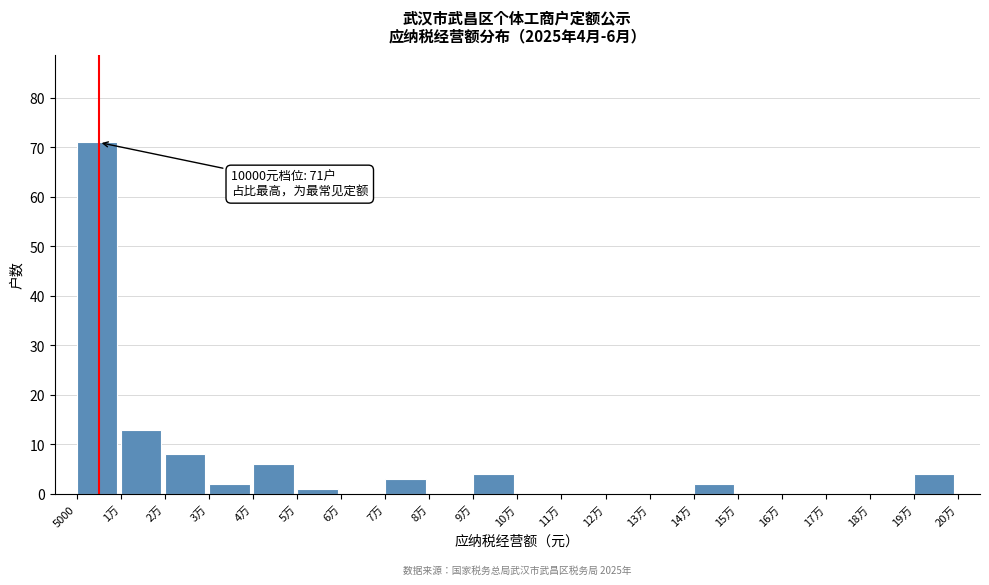

Reading left to right, transcribe all the data shown in this chart.

5000=71	1万=13	2万=8	3万=2	4万=6	5万=1	6万=0	7万=3	8万=0	9万=4	10万=0	11万=0	12万=0	13万=0	14万=2	15万=0	16万=0	17万=0	18万=0	19万=4